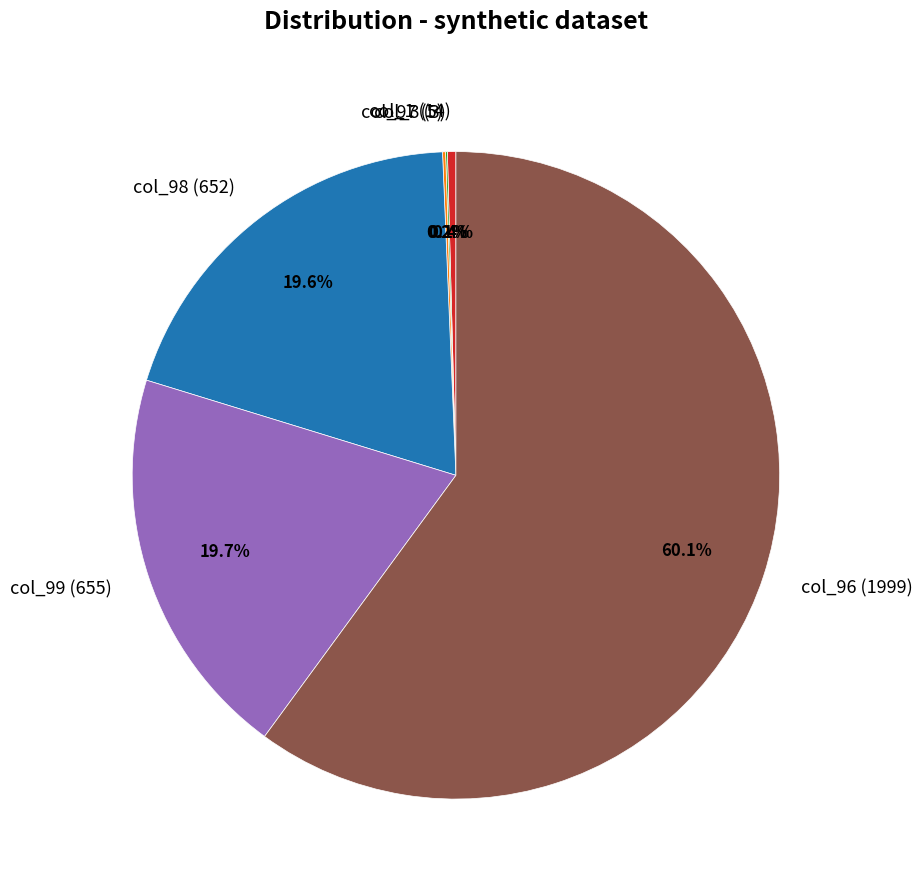

Which category accounts for the majority?

col_96 (1999)